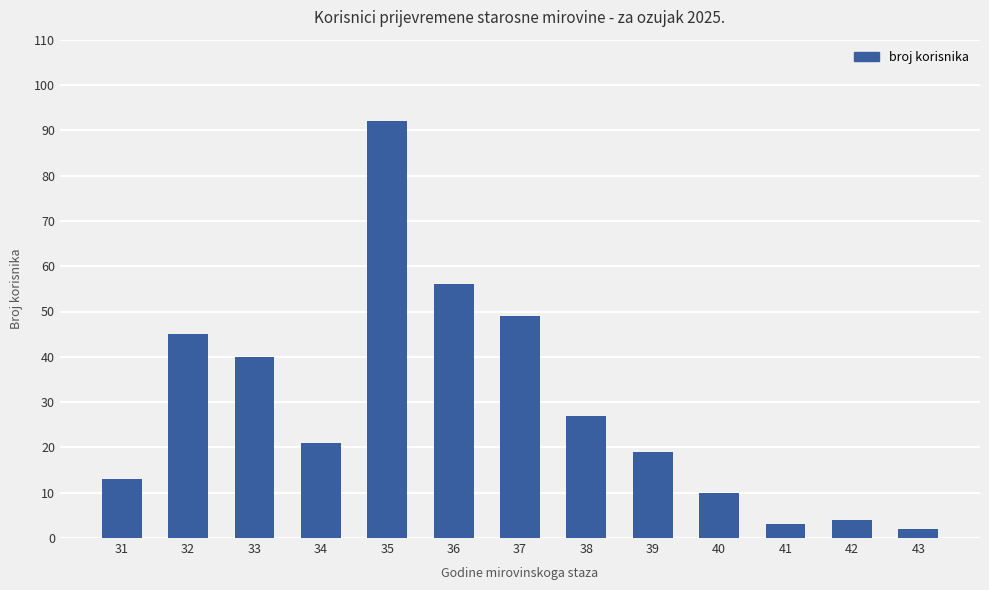

The value at 34 is 21. True or false?

True